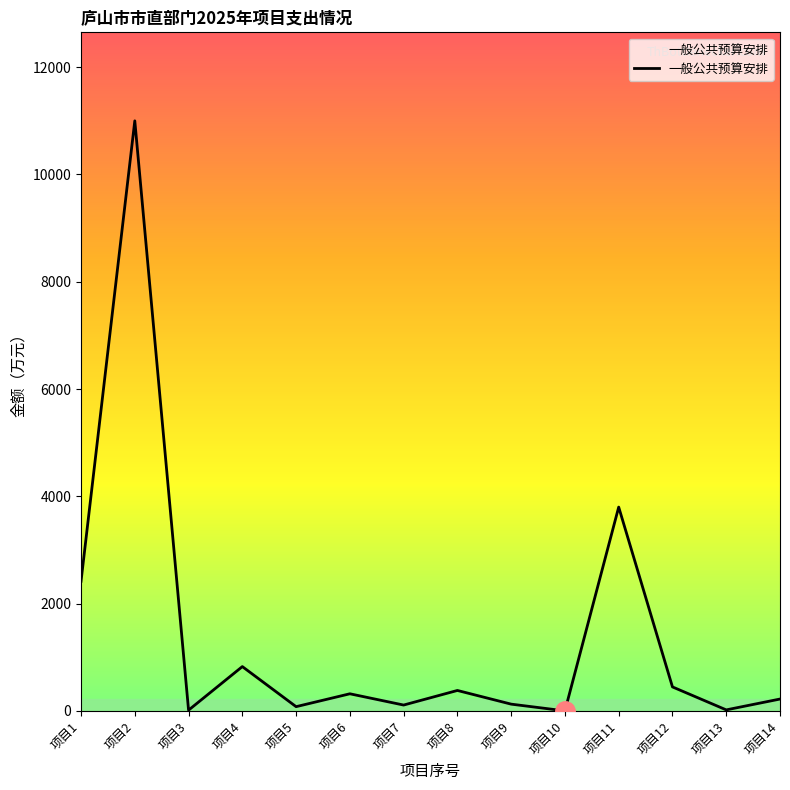

At which label is the value closest to 5500?

项目11